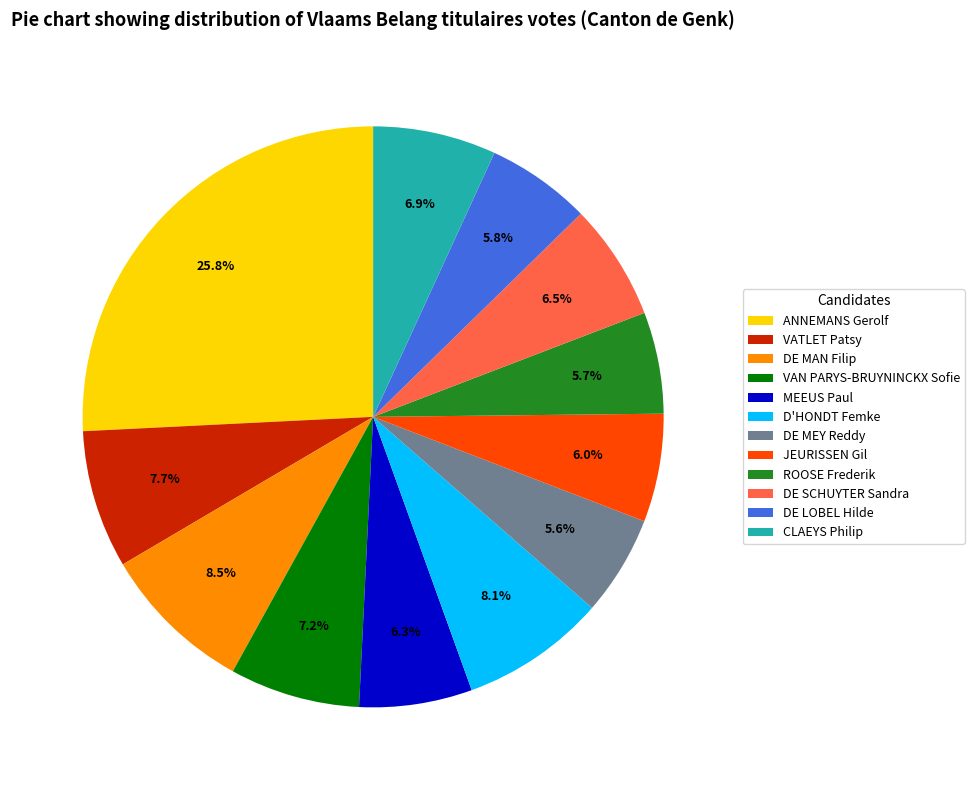

What is the total percentage of DE SCHUYTER Sandra and MEEUS Paul?

12.8%